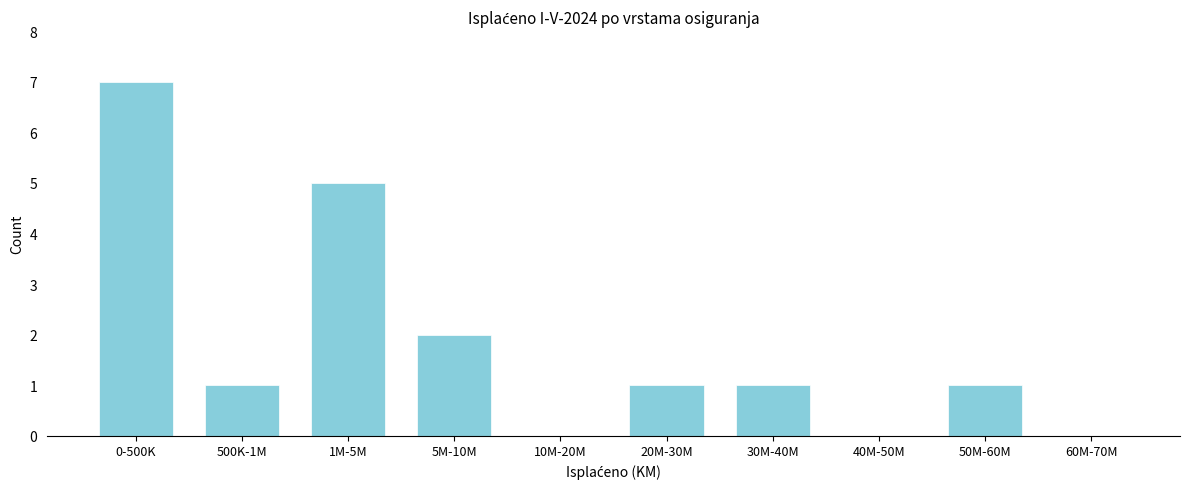

Reading left to right, what are all the values shown in this chart?

0-500K=7	500K-1M=1	1M-5M=5	5M-10M=2	10M-20M=0	20M-30M=1	30M-40M=1	40M-50M=0	50M-60M=1	60M-70M=0